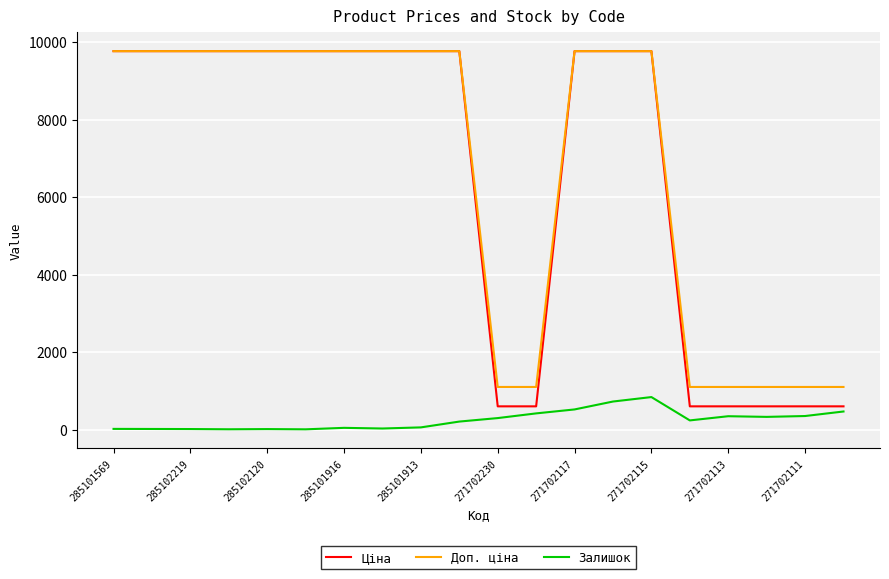

True or false: Залишок and Доп. ціна intersect in this chart.

False